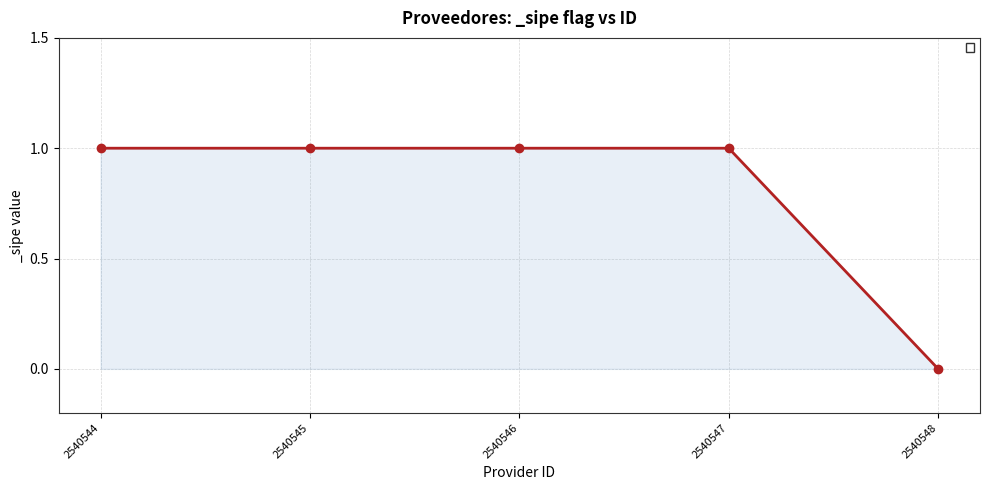

At which category does the chart reach its minimum across all series?

2540548